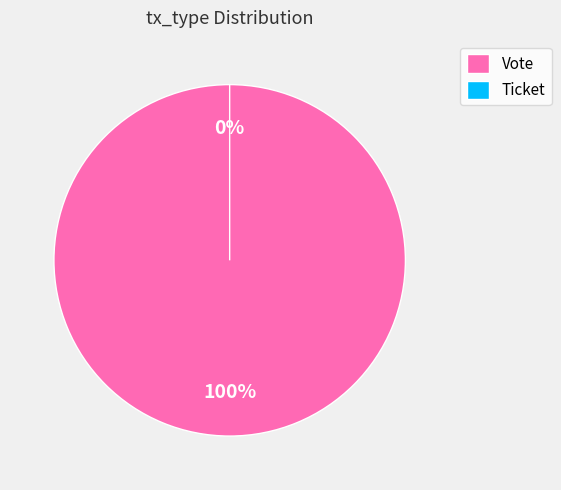

Is there any slice that represents more than half of the pie?

Yes